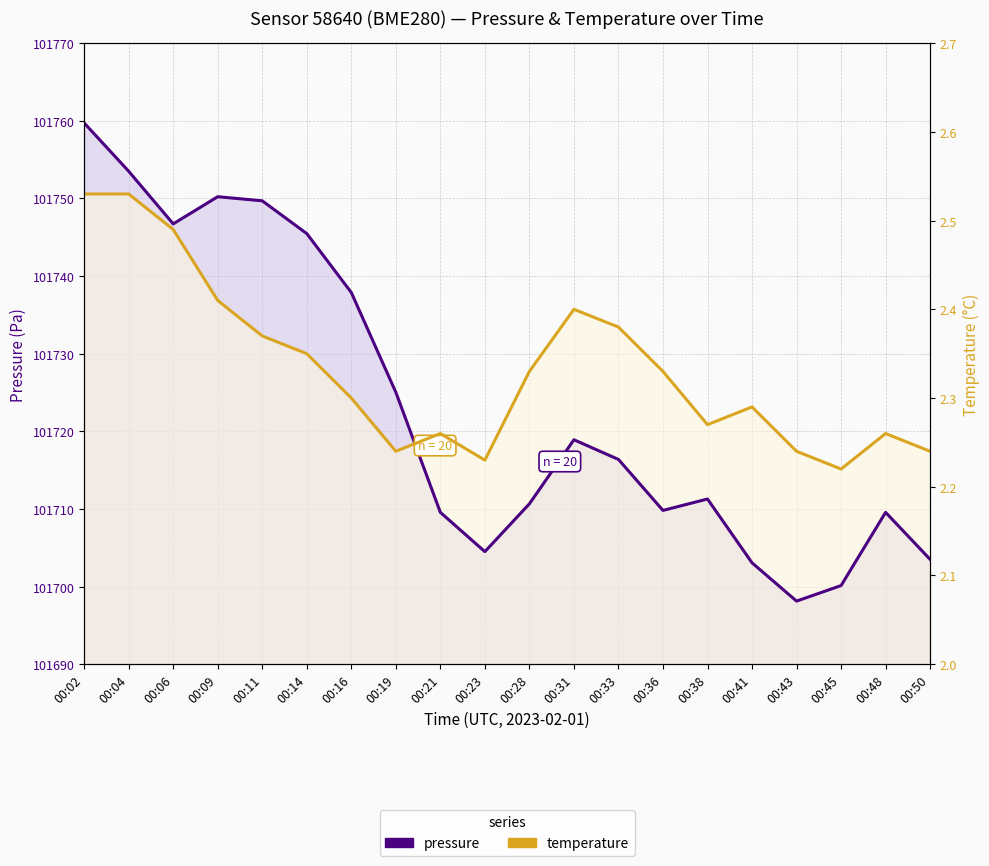

True or false: temperature and pressure intersect in this chart.

True